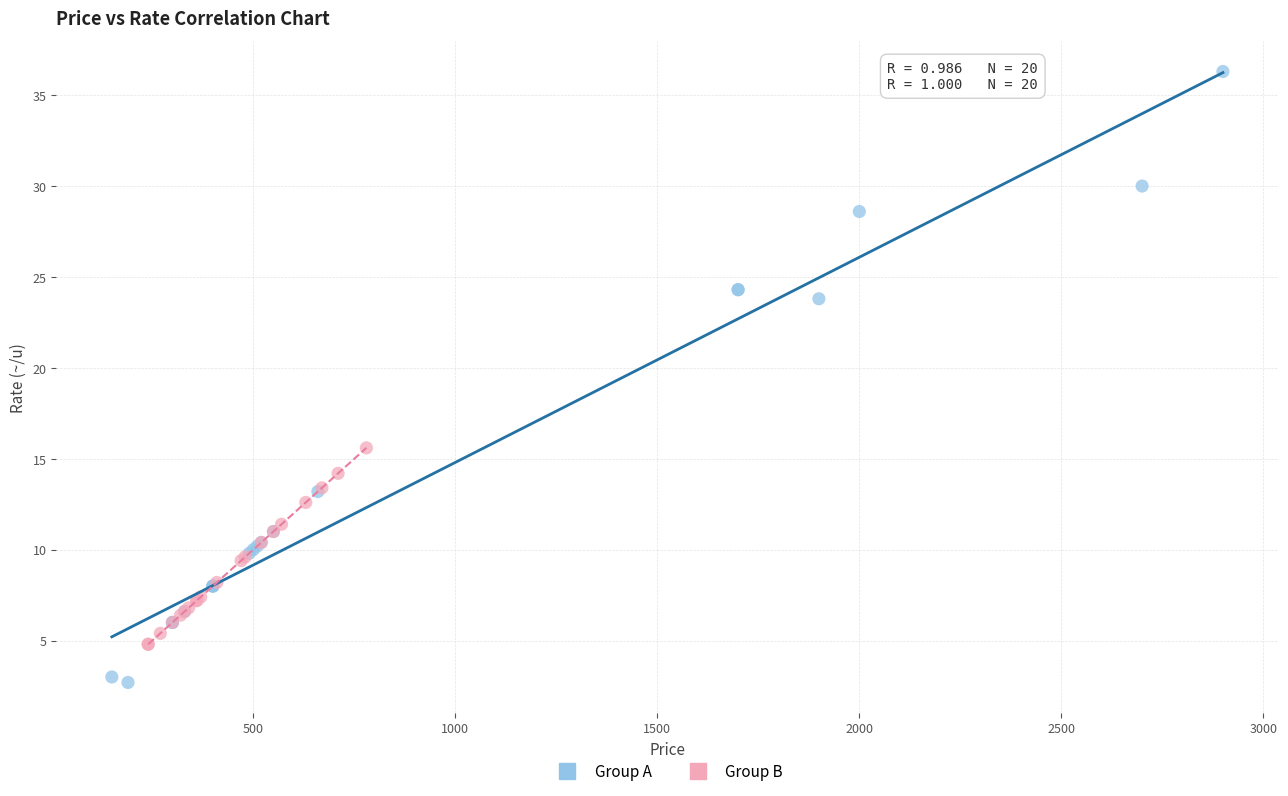

What are all the series names shown in the legend?

Group A, Group B